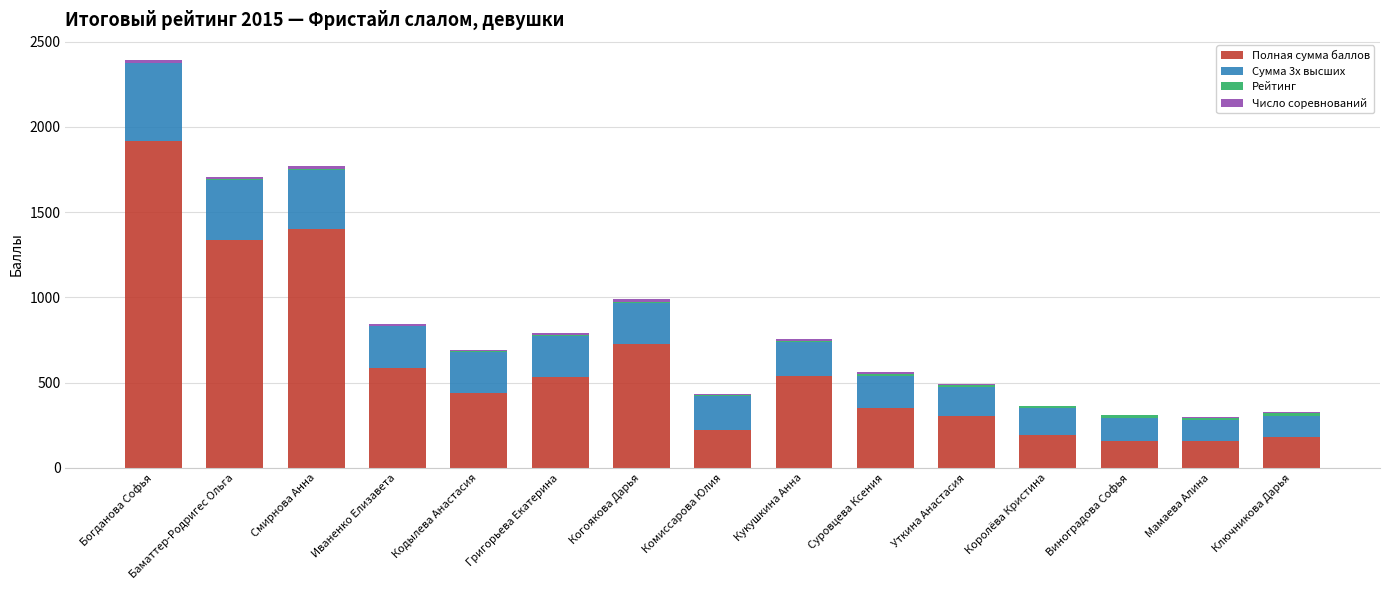

What is the highest value of the Полная сумма баллов series?

1918.0